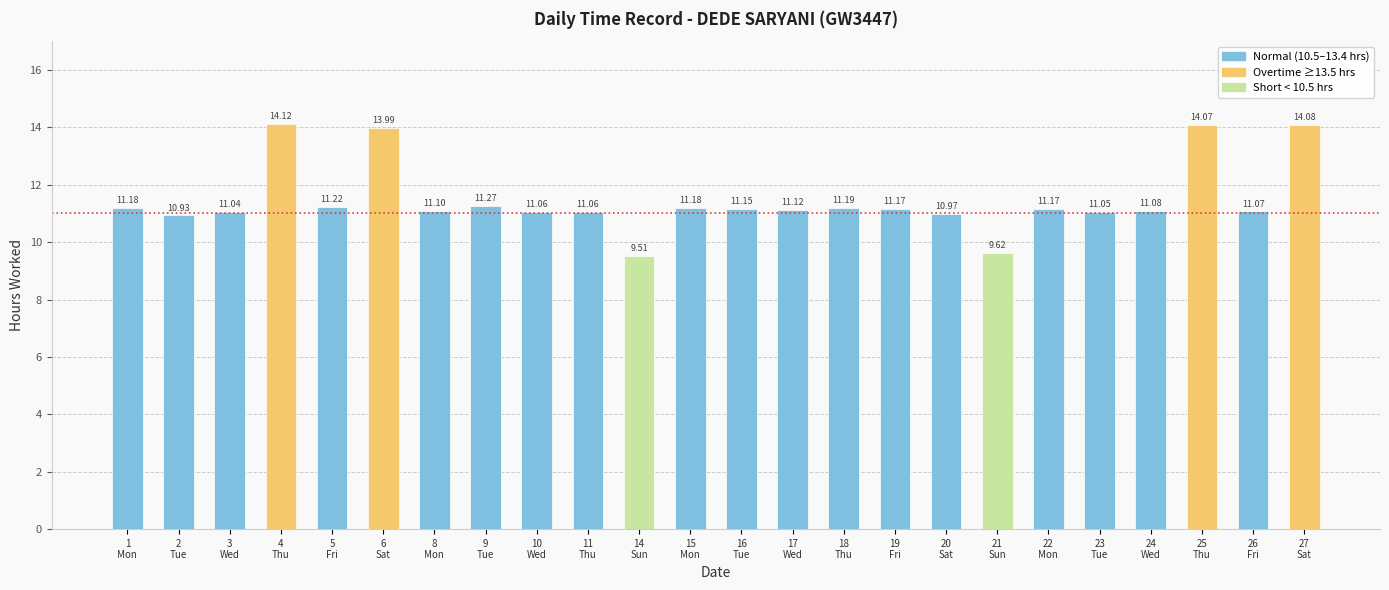

What is the difference between the maximum and minimum values?

4.6